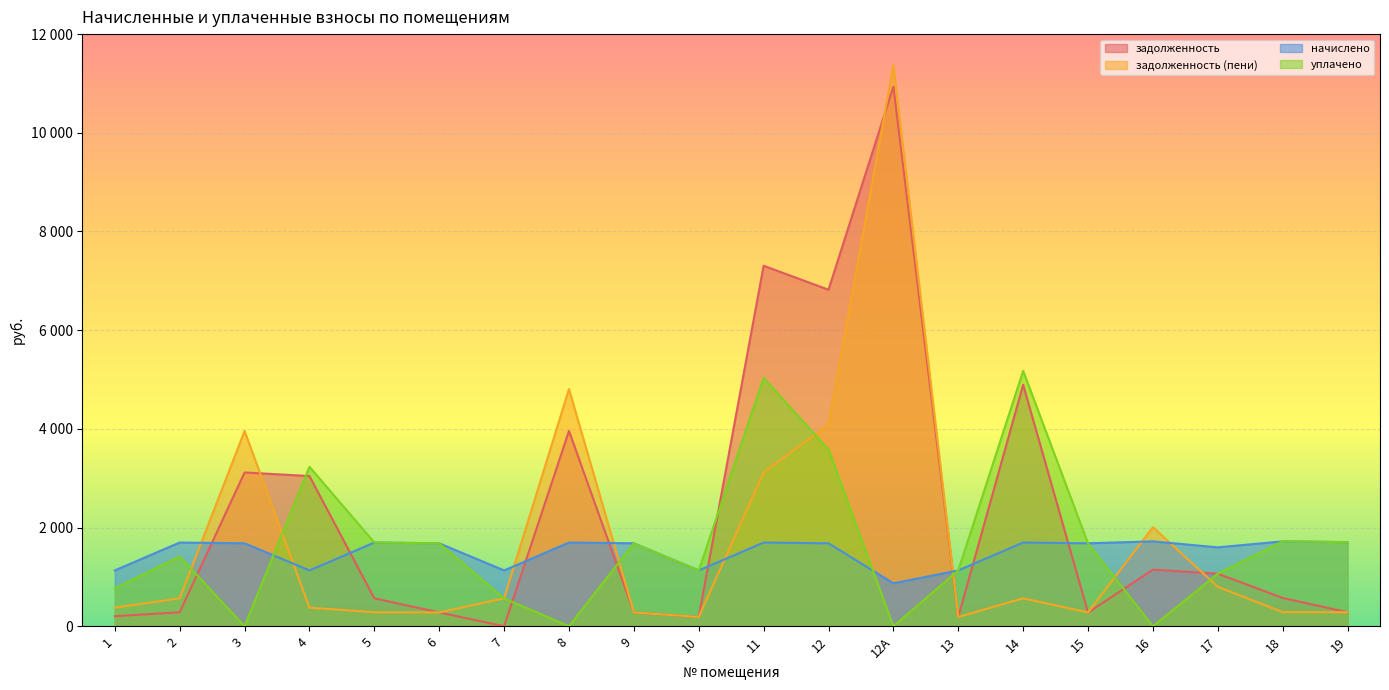

What is the value of the уплачено point at the 18th from the left?

1065.8